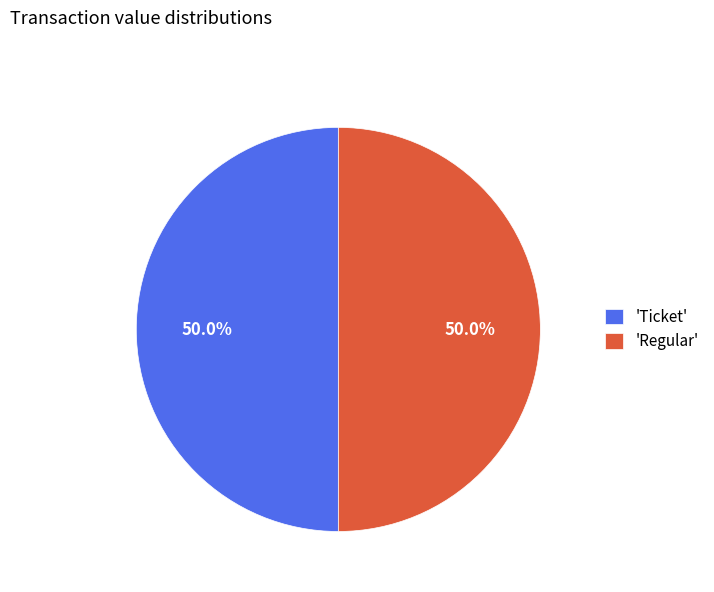

What is the total percentage of 'Regular' and 'Ticket'?

100.0%